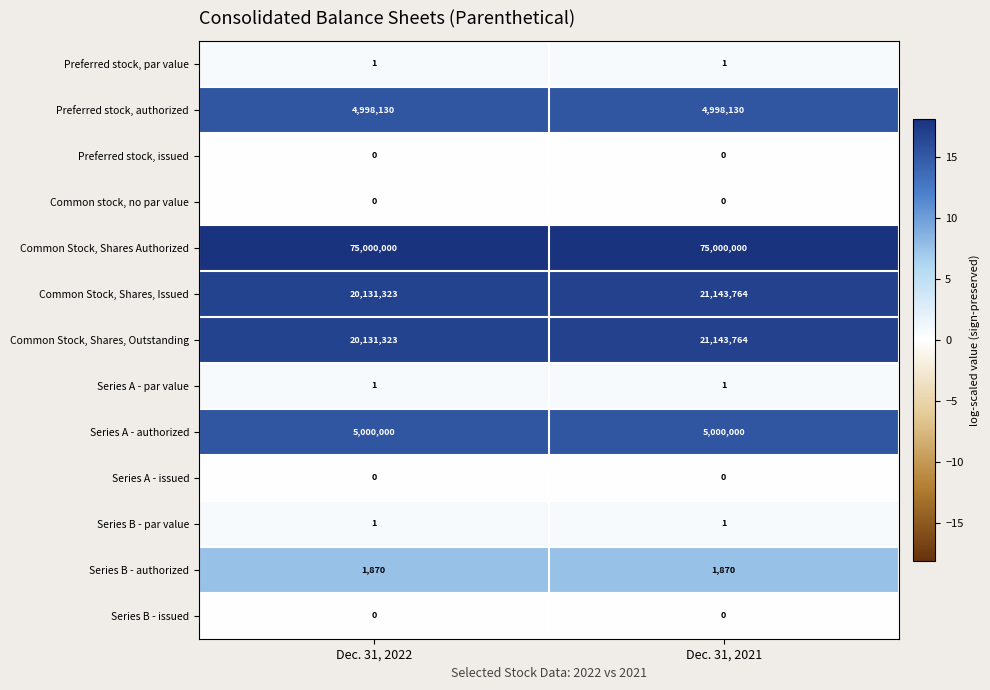

Count the number of categories in the chart.

2